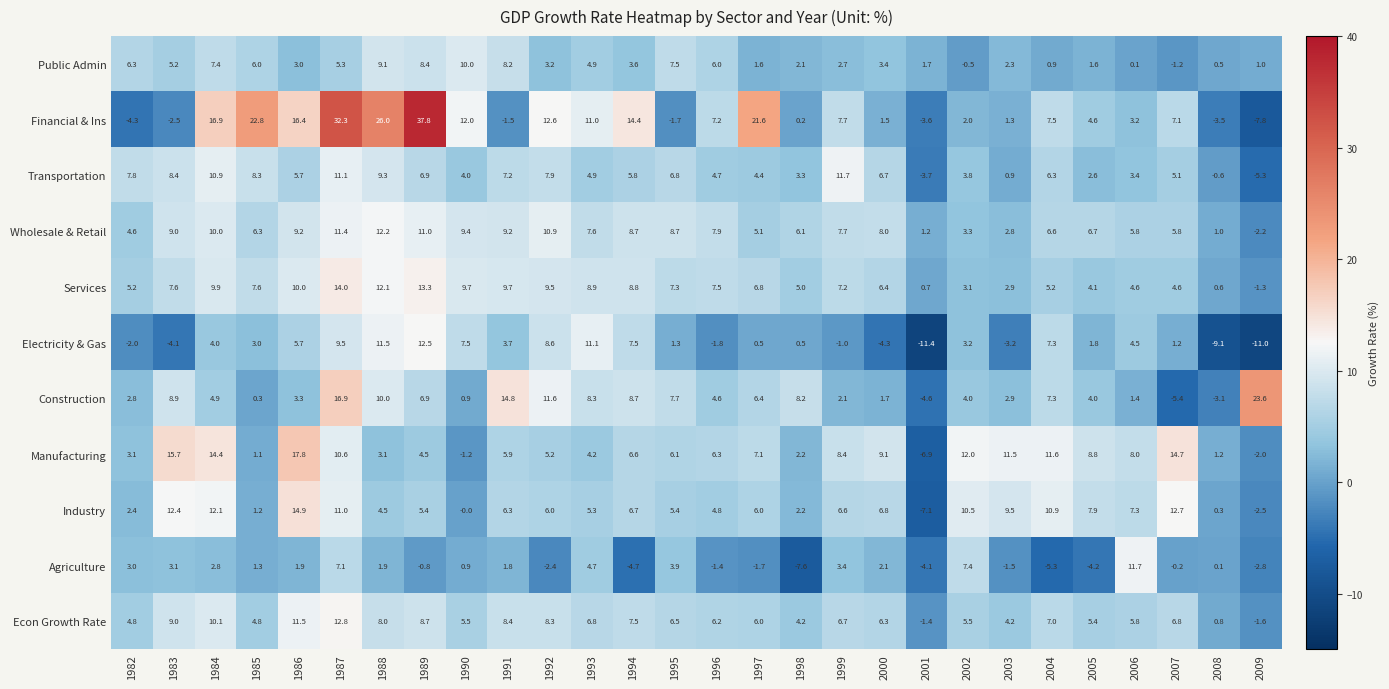

True or false: Services has a value of 11.5 at 1995.

False